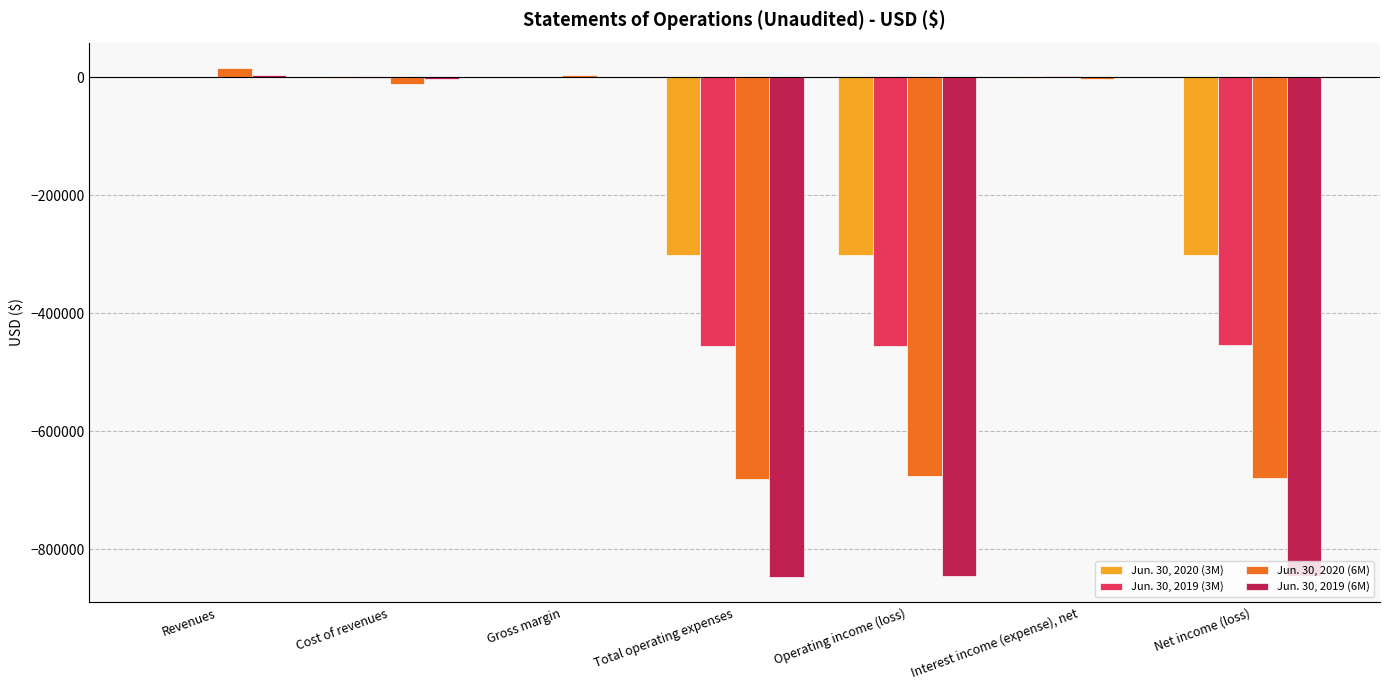

Which series has the largest total across all categories?

Jun. 30, 2020 (3M)